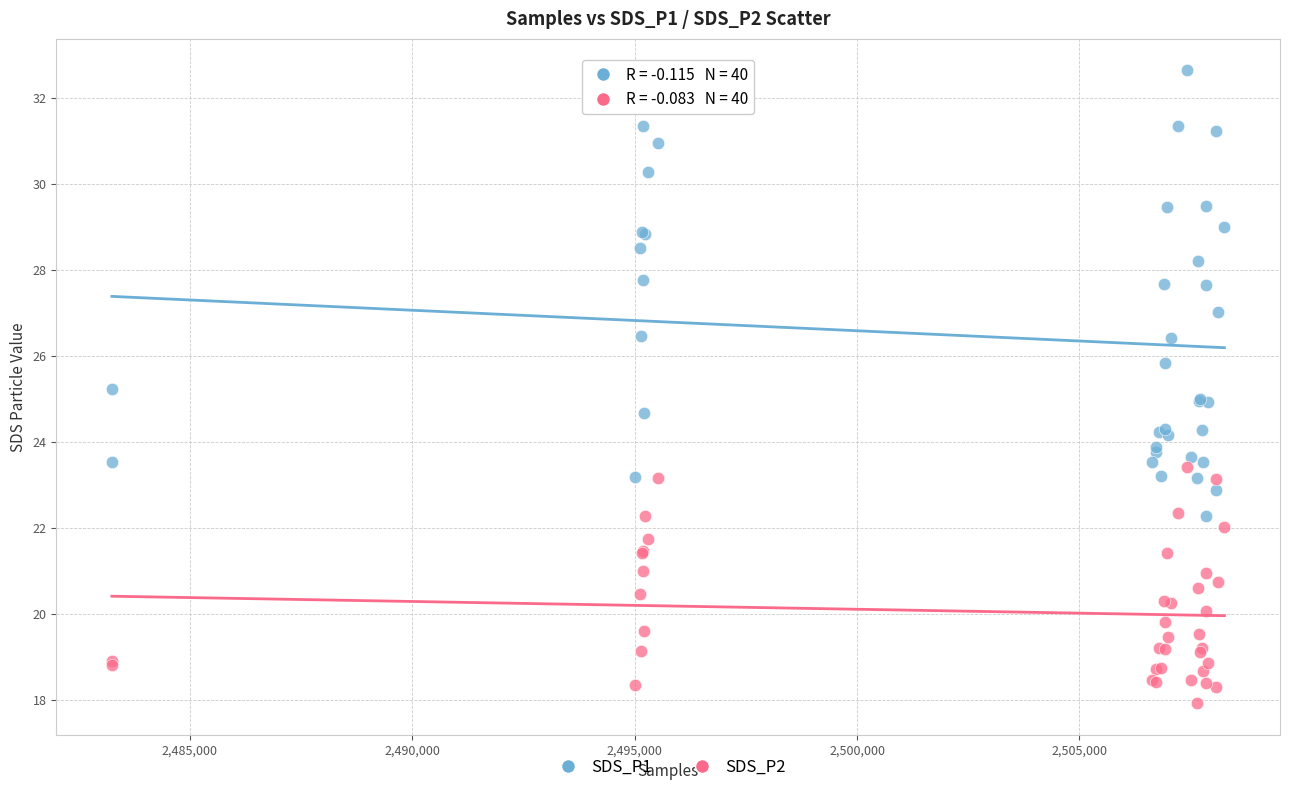

Which series contains the lowest Y value?

SDS_P2